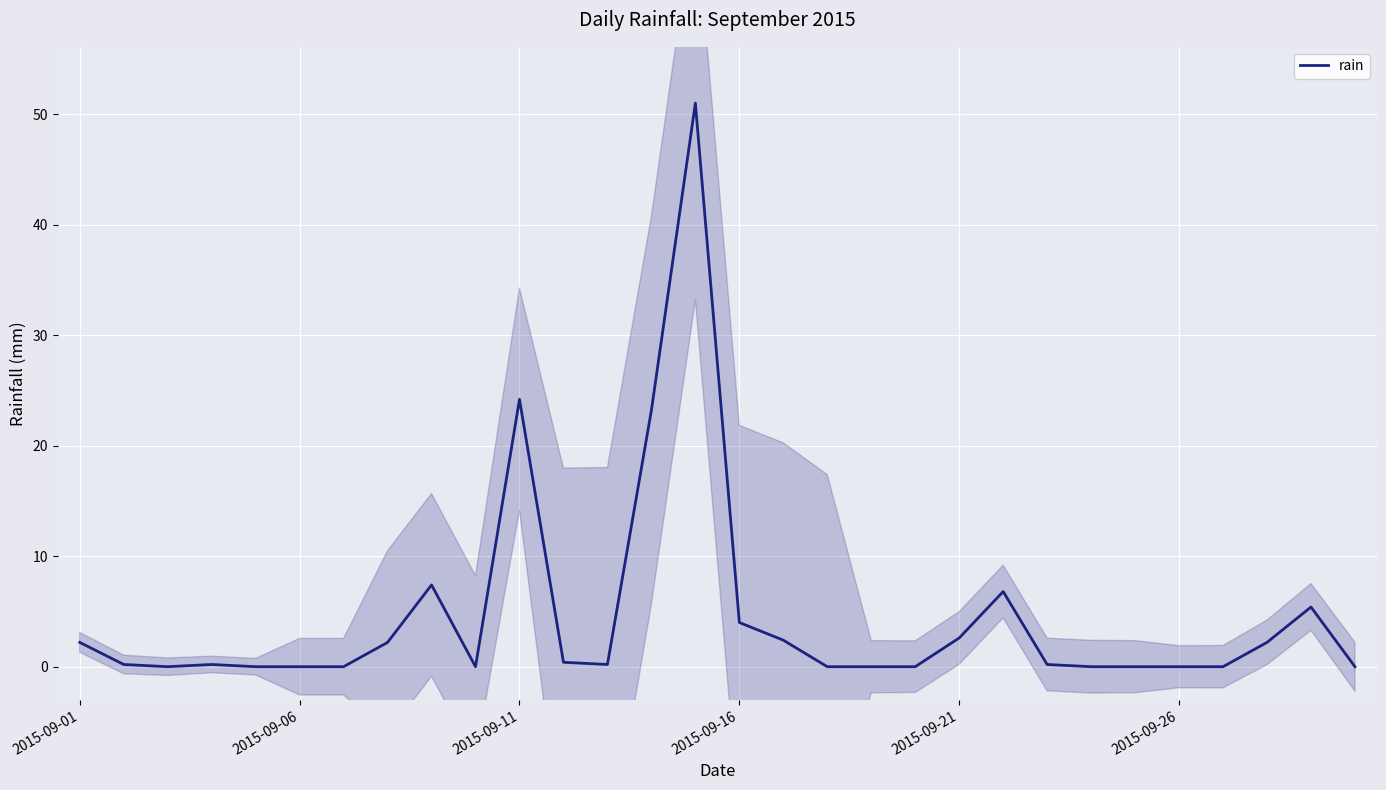

True or false: rain has a value of 0.0 at 2015-09-26.

True